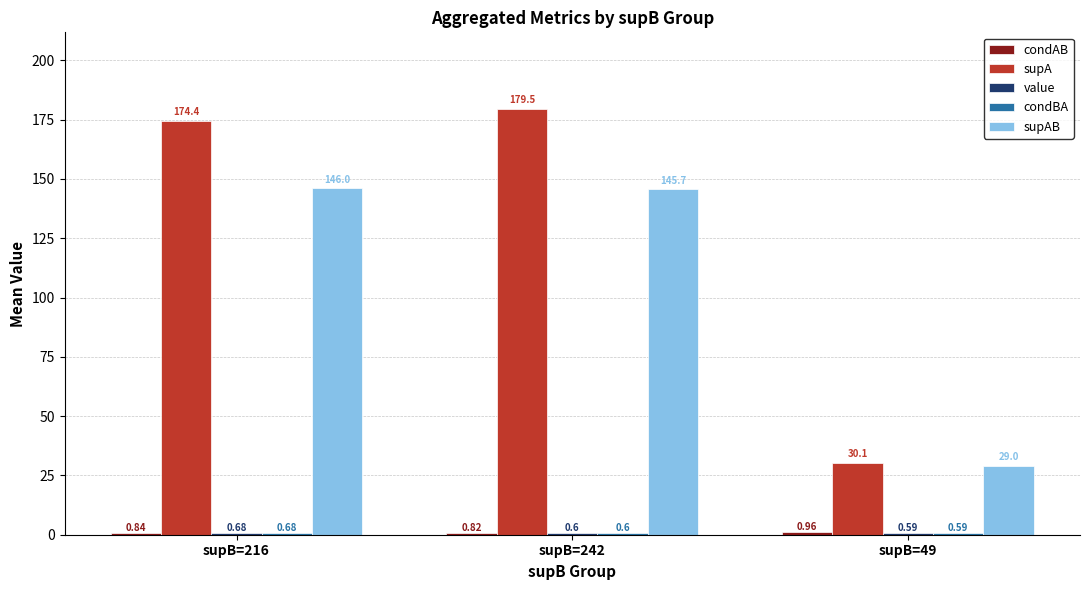

Which series changed the most between supB=216 and supB=242?

supA